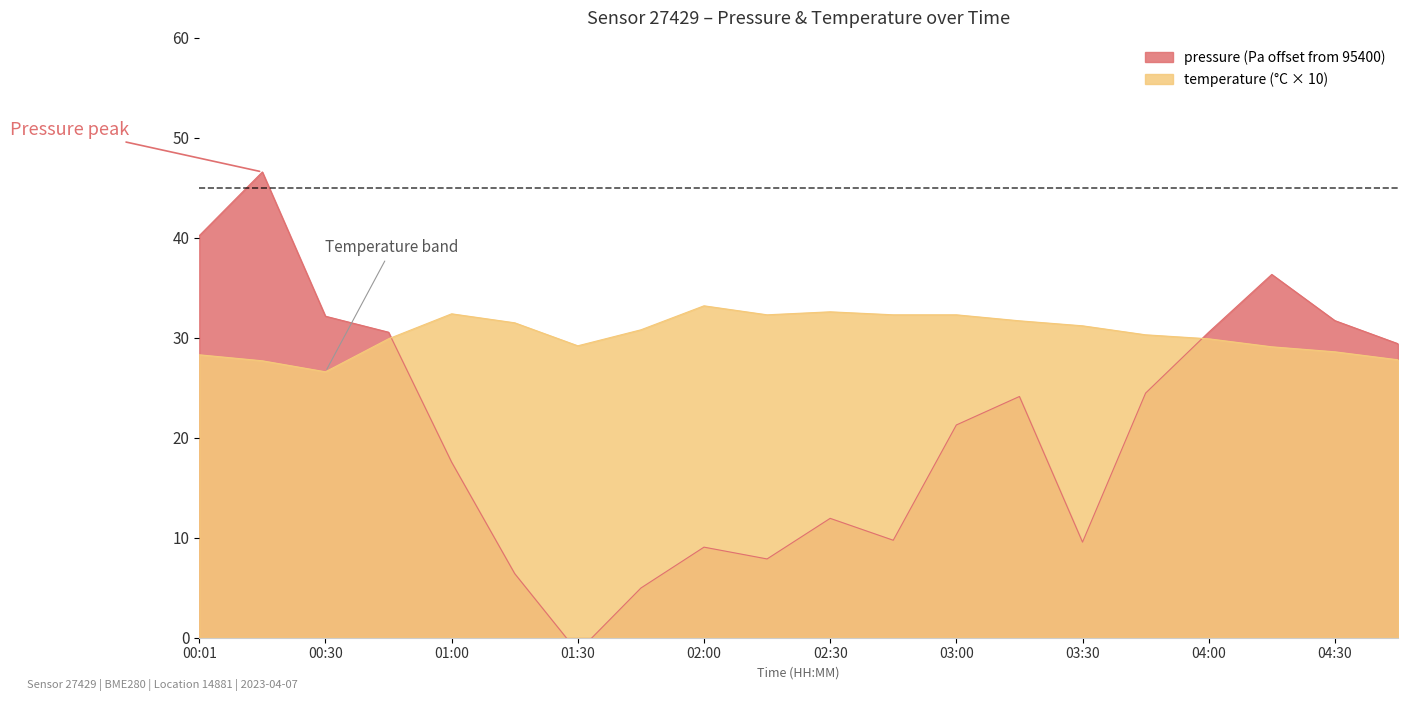

After their last crossing, which series has the higher values: pressure or temperature?

pressure